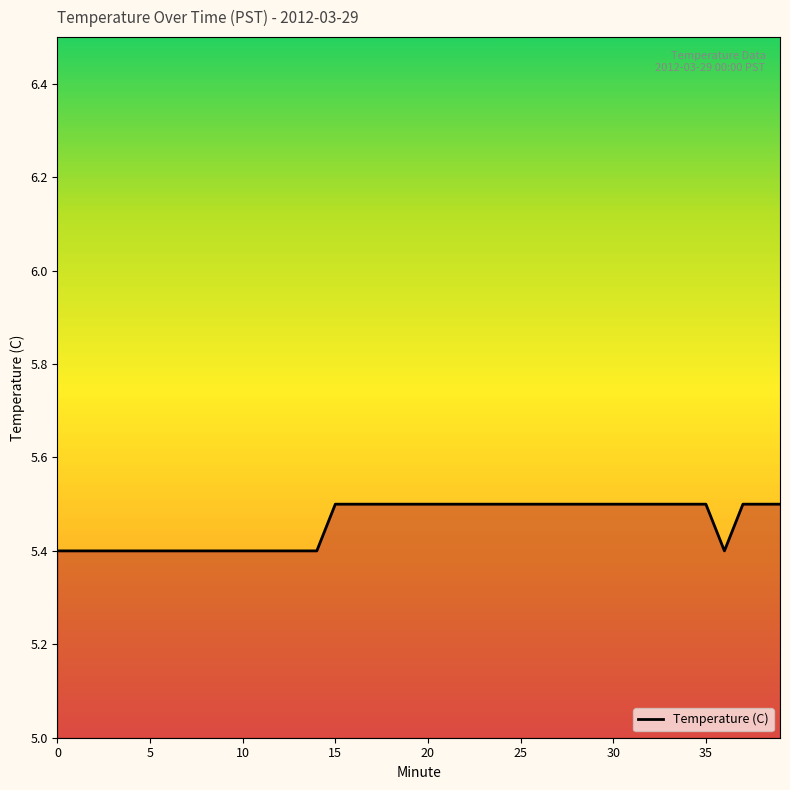

What is the maximum value shown in the chart?

5.5